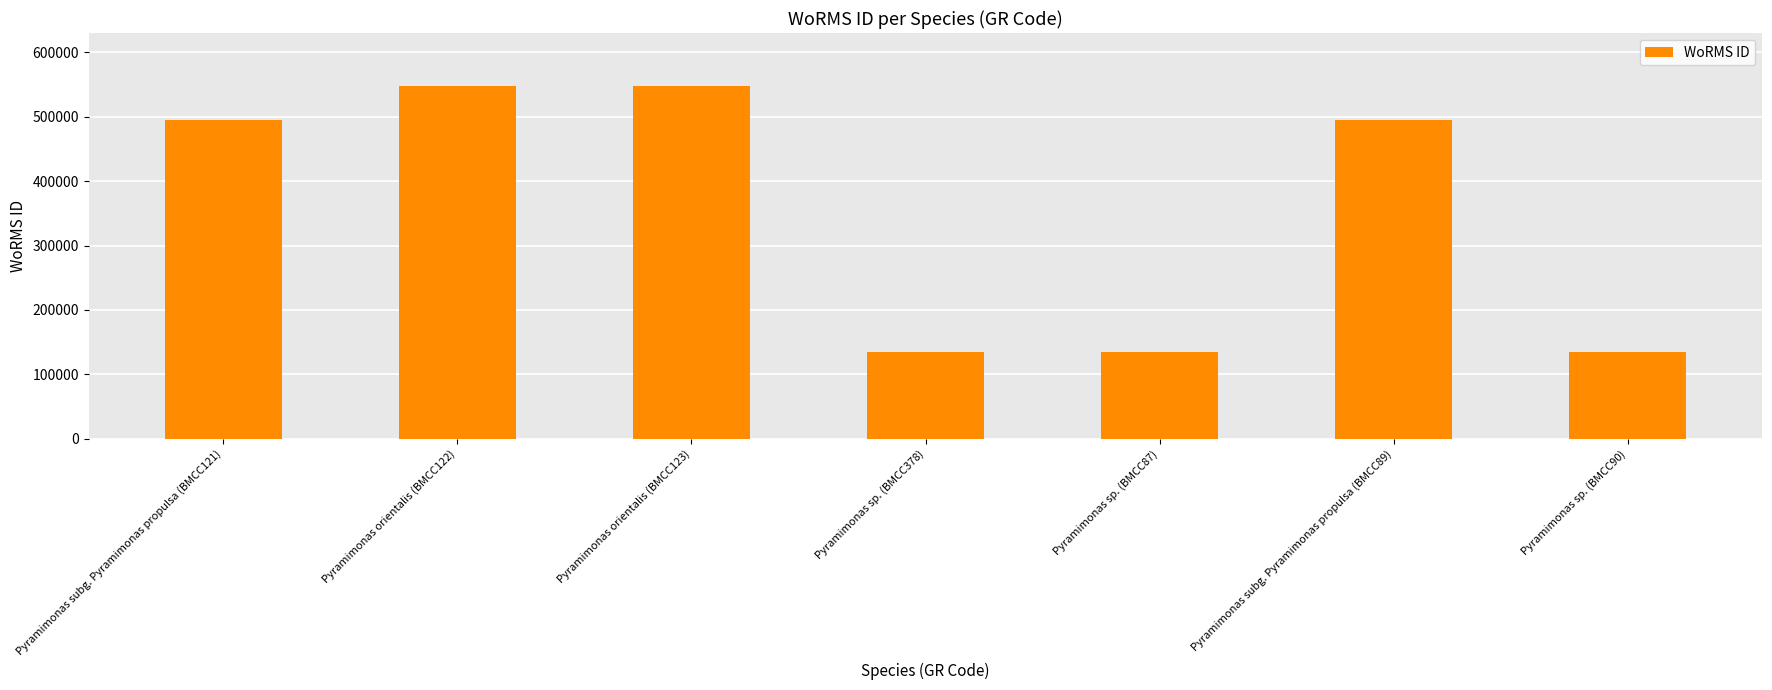

Is it true that the value at Pyramimonas sp. (BMCC378) is 134529?

True